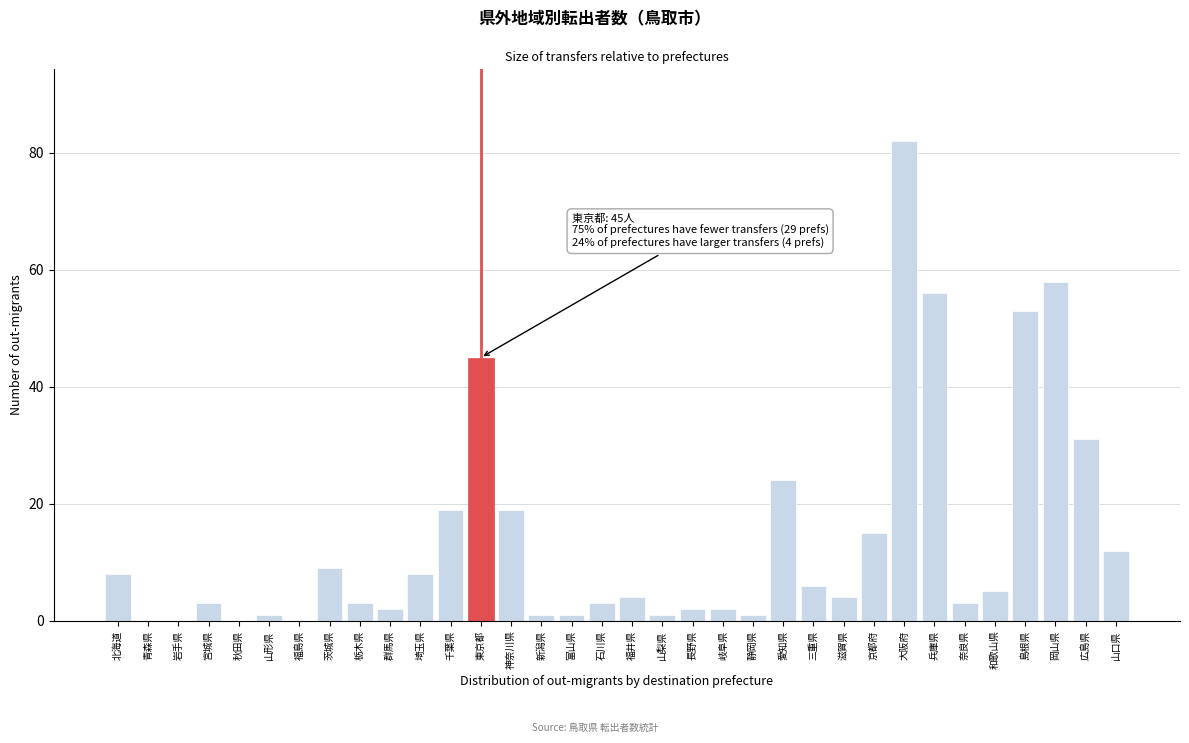

Which label corresponds to the largest value in the chart?

大阪府